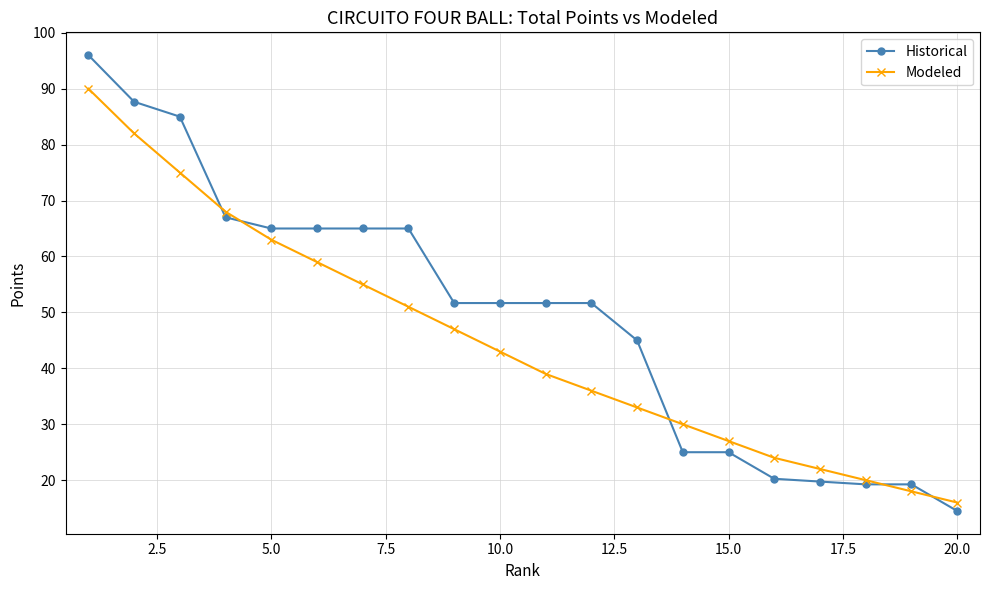

How many lines are shown in the chart?

2